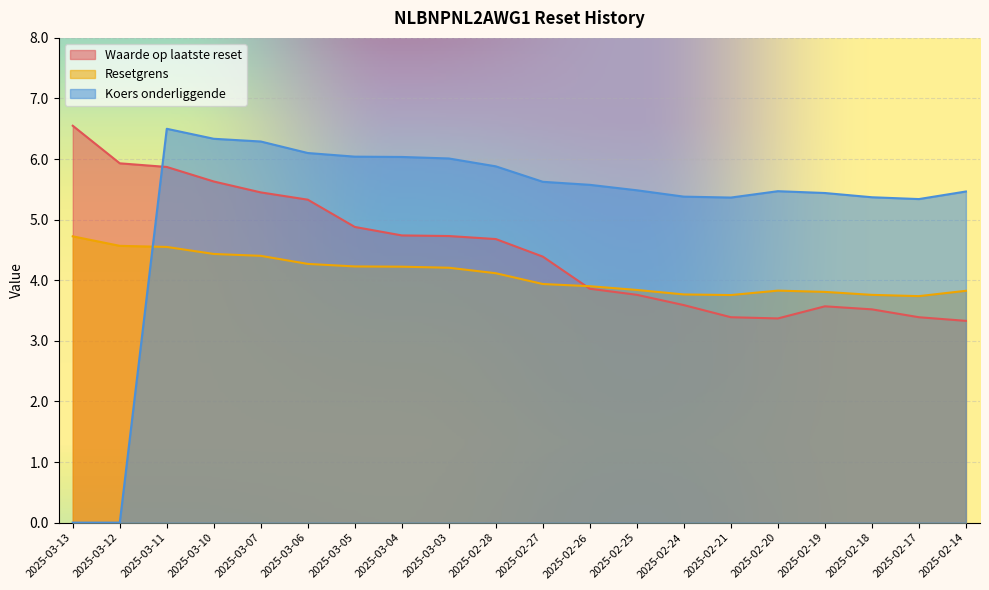

Which series has the largest total across all categories?

Koers onderliggende